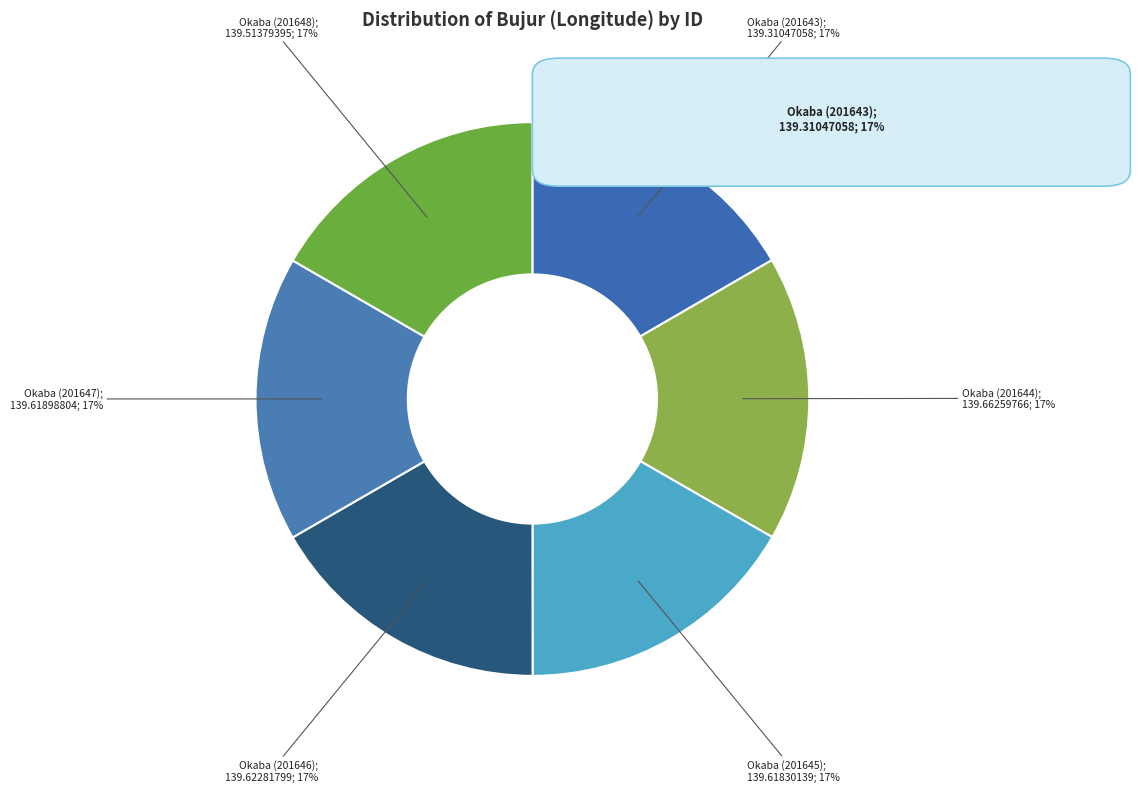

Count the number of slices in the pie.

6